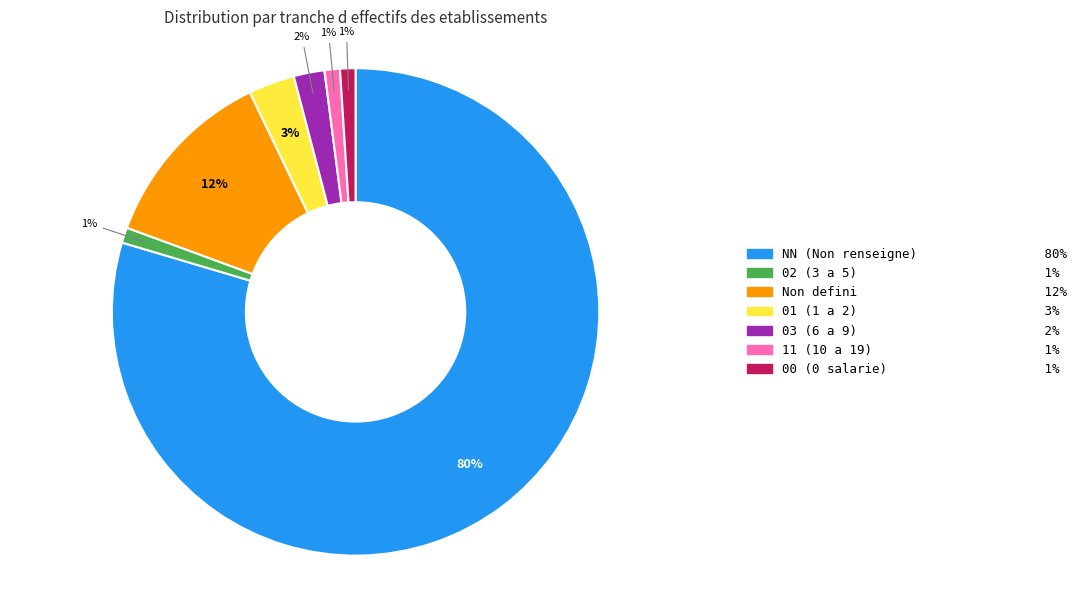

The 11 (10 a 19) 1% slice represents 12% of the pie. True or false?

False